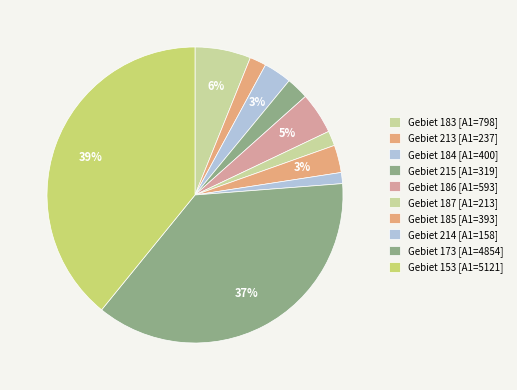

Count the number of slices in the pie.

10